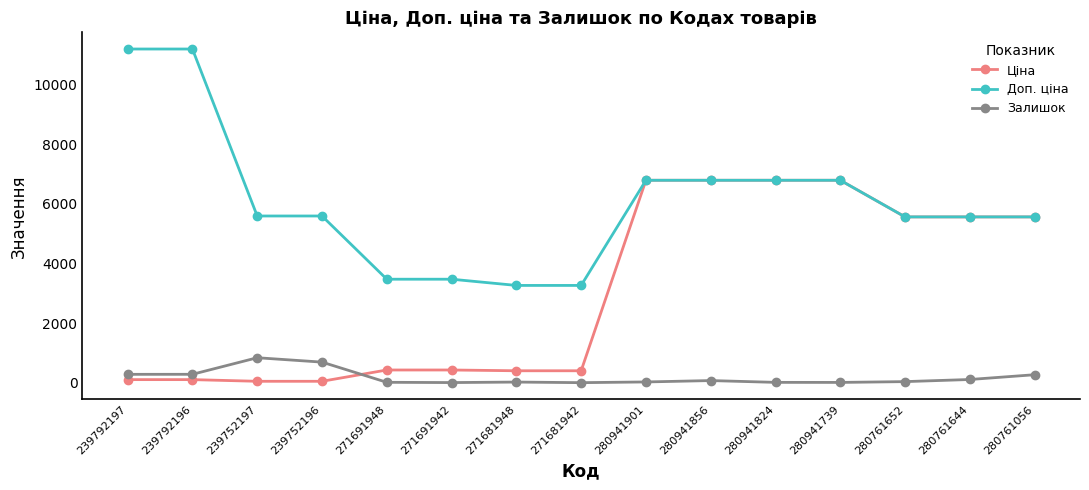

What is the lowest value of the Доп. ціна series?

3265.8